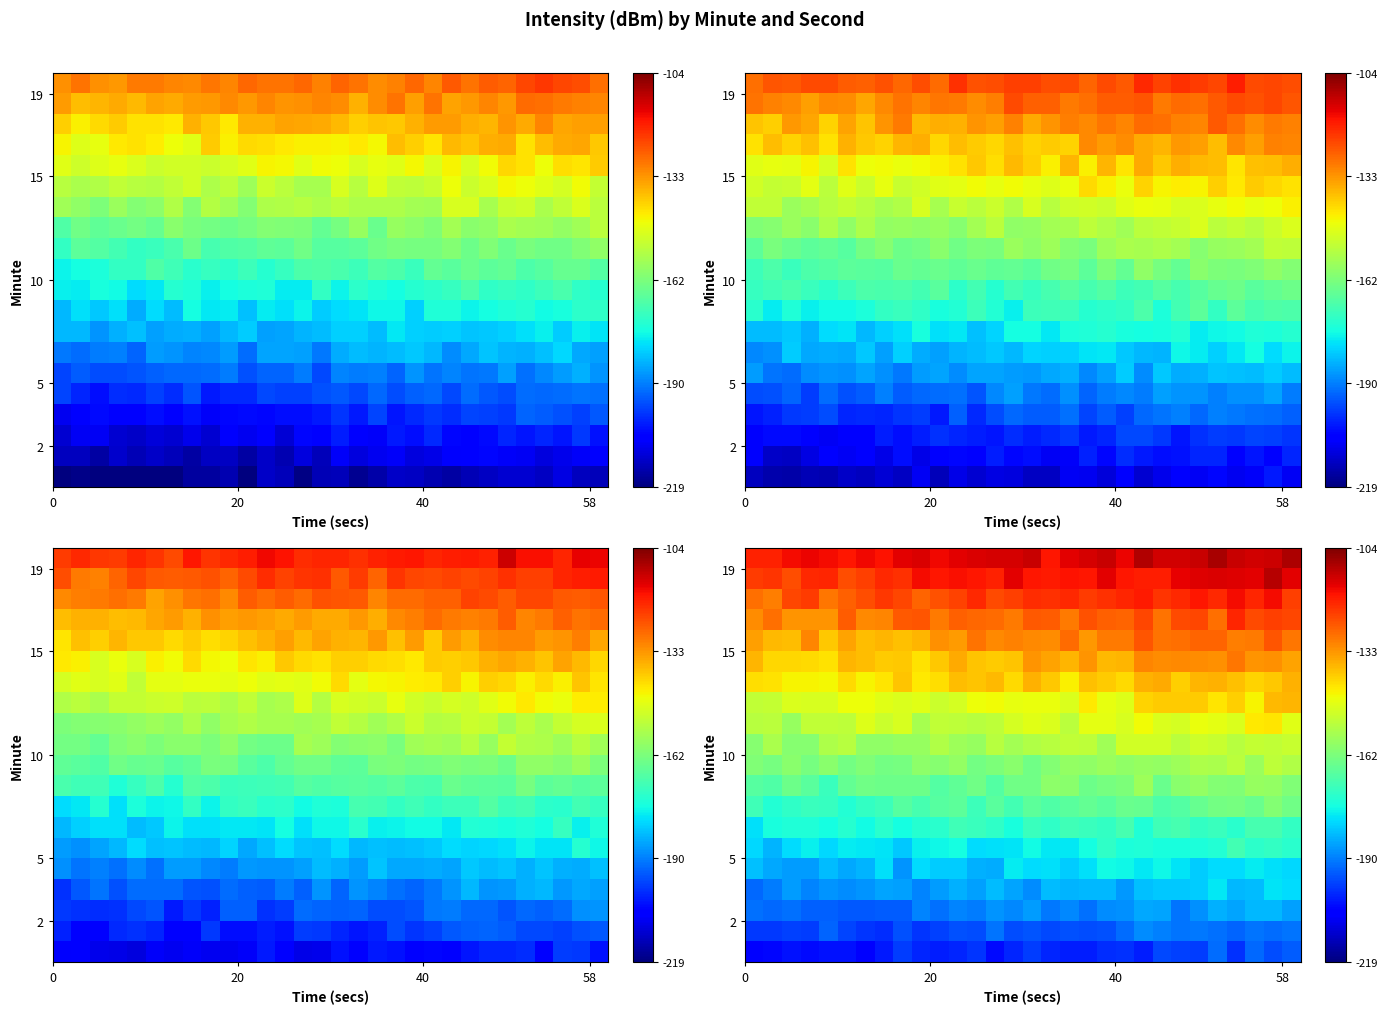

What is the difference between the highest and lowest values at 20?

85.4